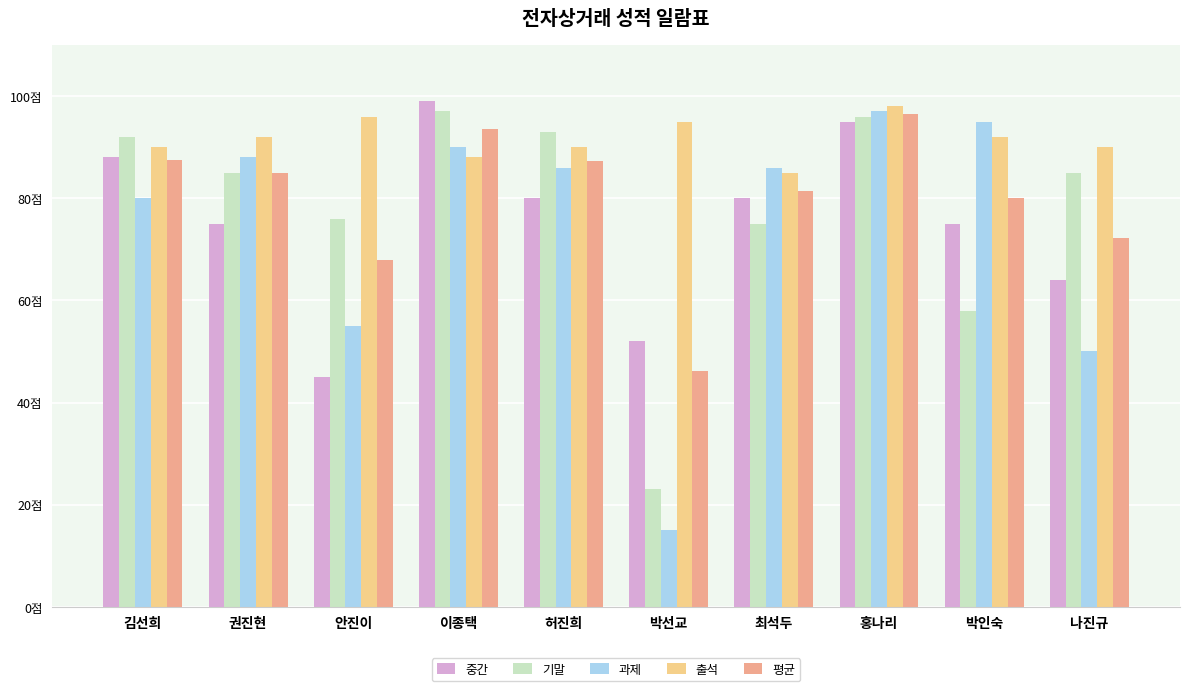

At which category is the sum across all series the highest?

홍나리